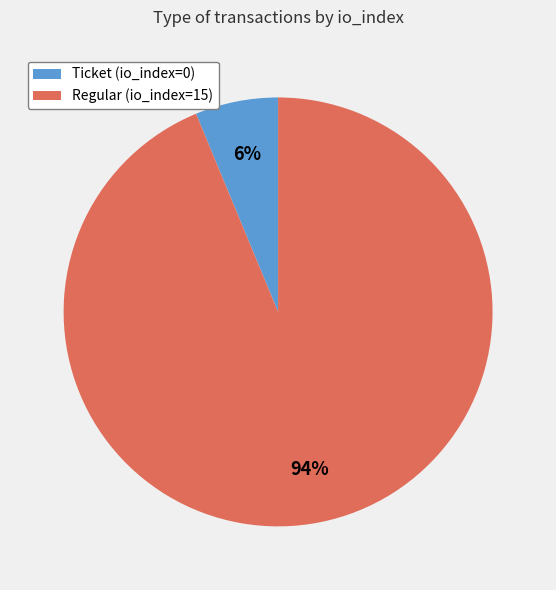

Count the number of slices in the pie.

2